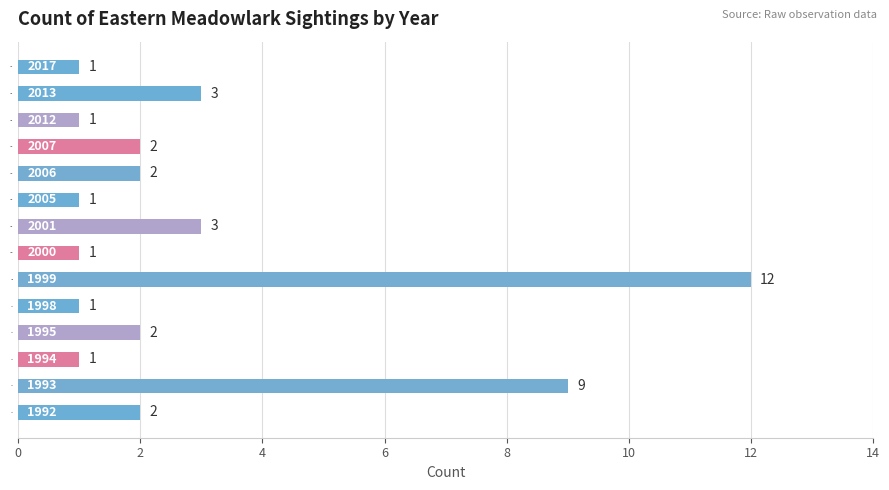

What is the greatest value displayed?

12